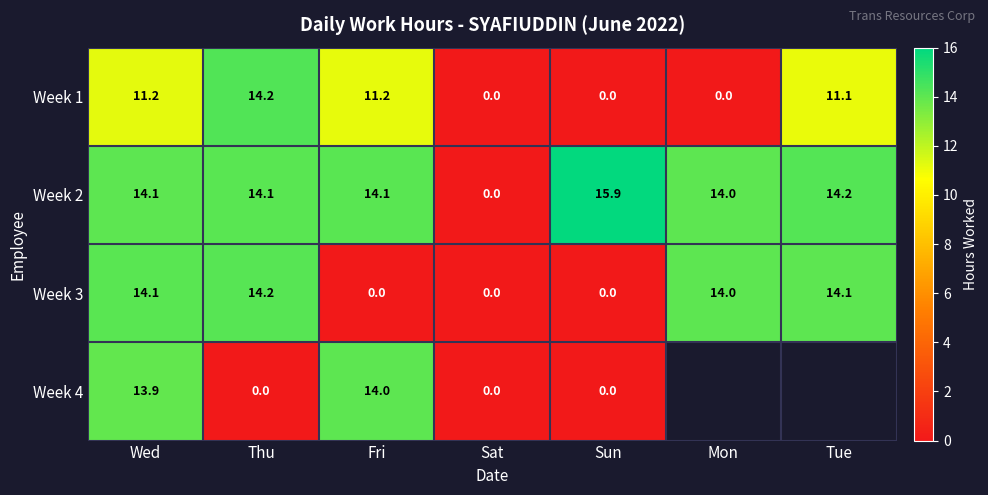

What is the maximum value for Week 1?

14.2